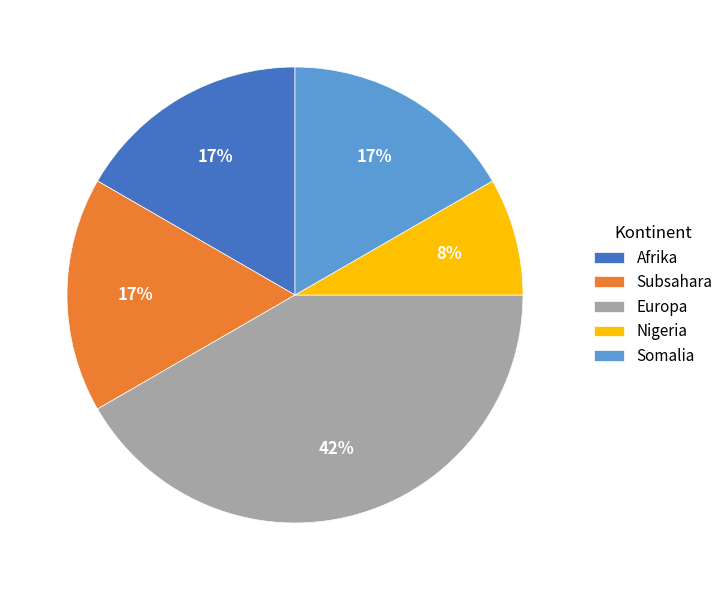

Does any single category account for the majority?

No